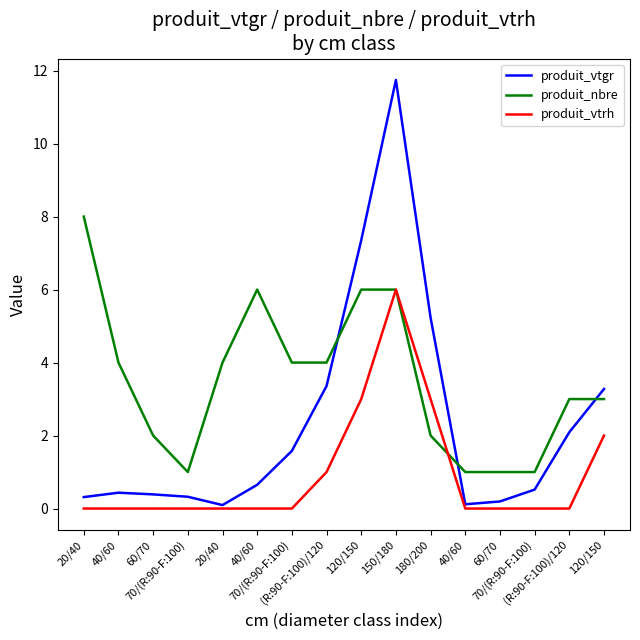

What are all the series names shown in the legend?

produit_vtgr, produit_nbre, produit_vtrh